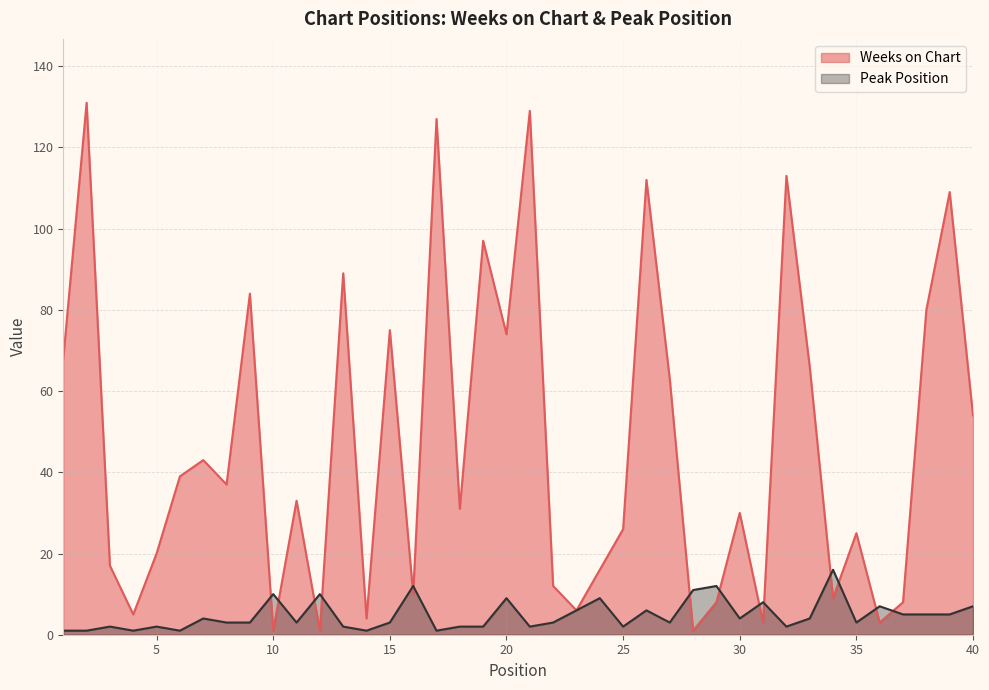

Does the chart have visible grid lines?

Yes